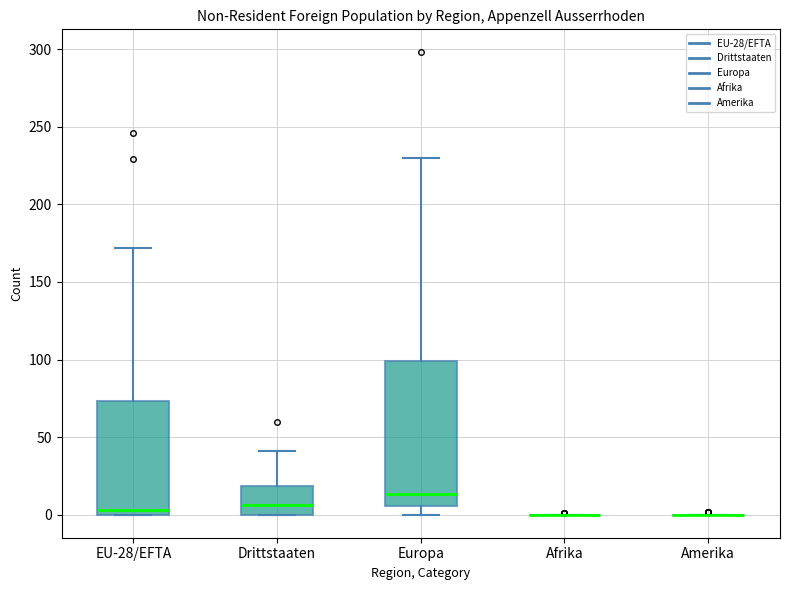

Comparing the boxes themselves (not the whiskers), which one is the tallest?

Europa